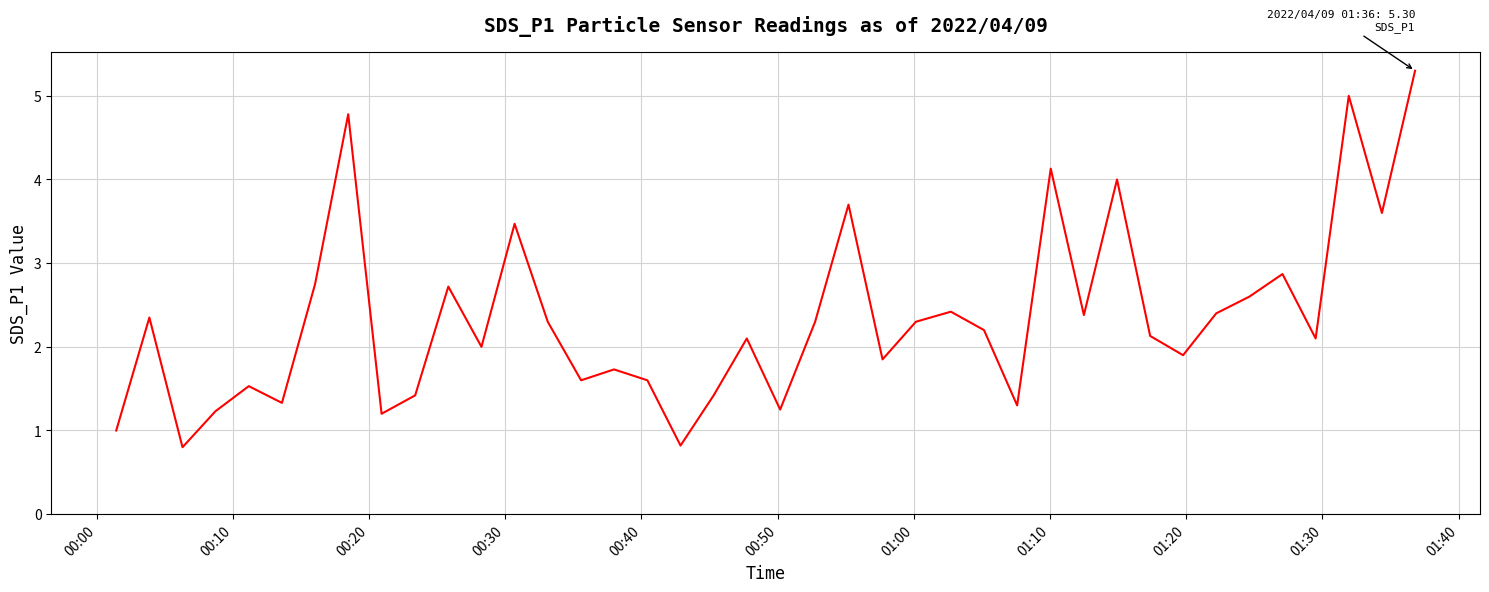

What is the greatest value displayed?

5.3